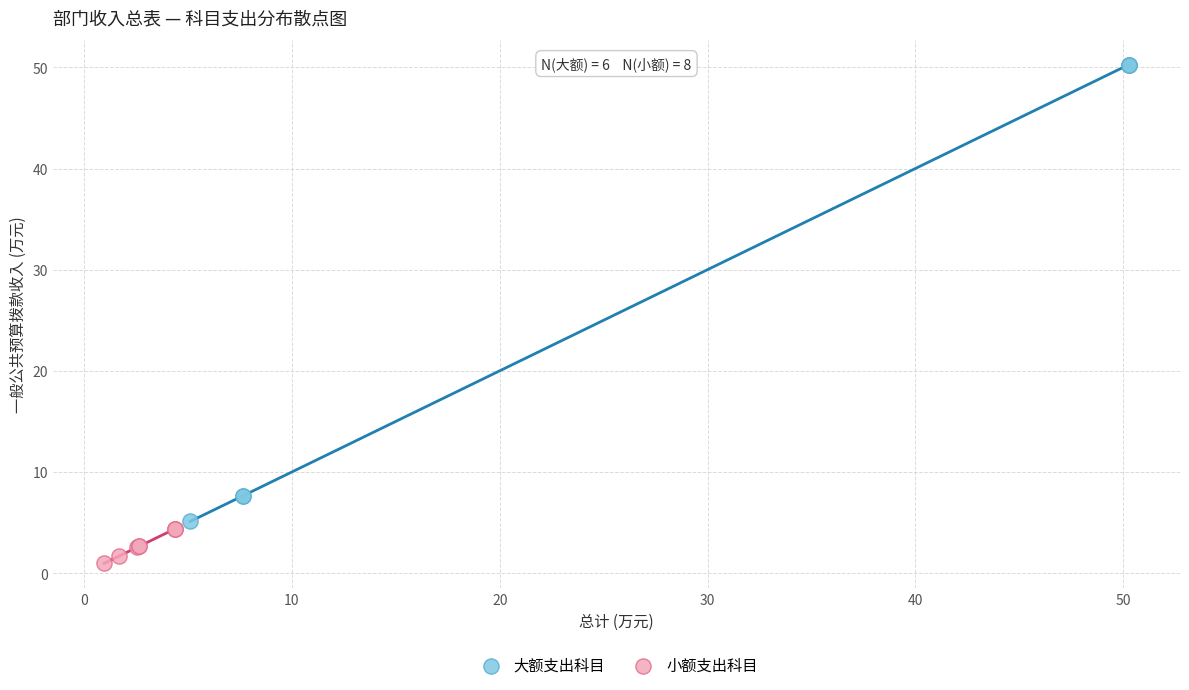

Which series reaches the maximum Y coordinate?

大额支出科目